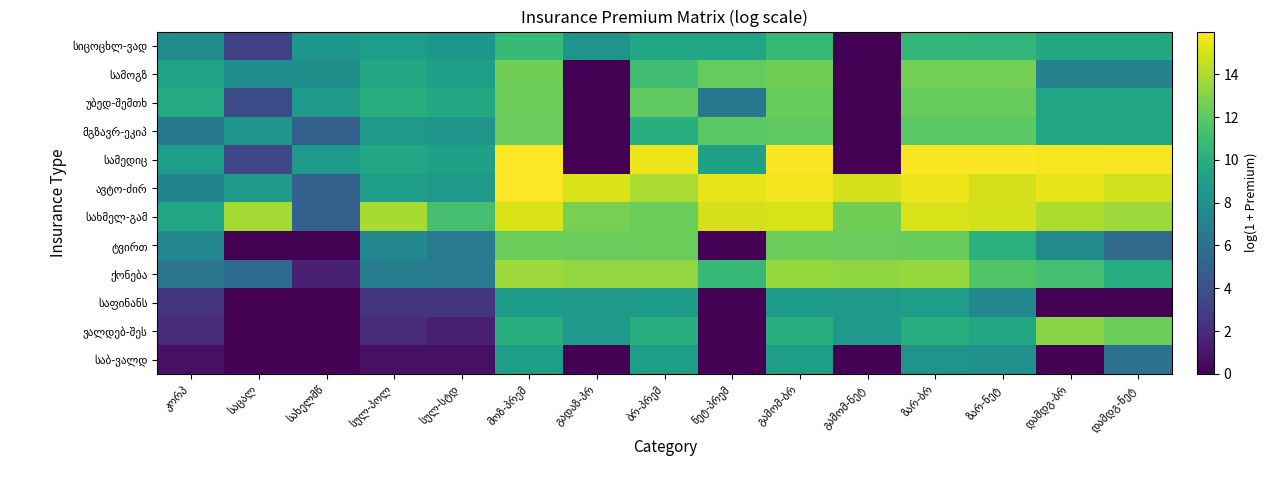

Between ბრ-პრემ and გადაზ-პრ, which is larger?

ბრ-პრემ